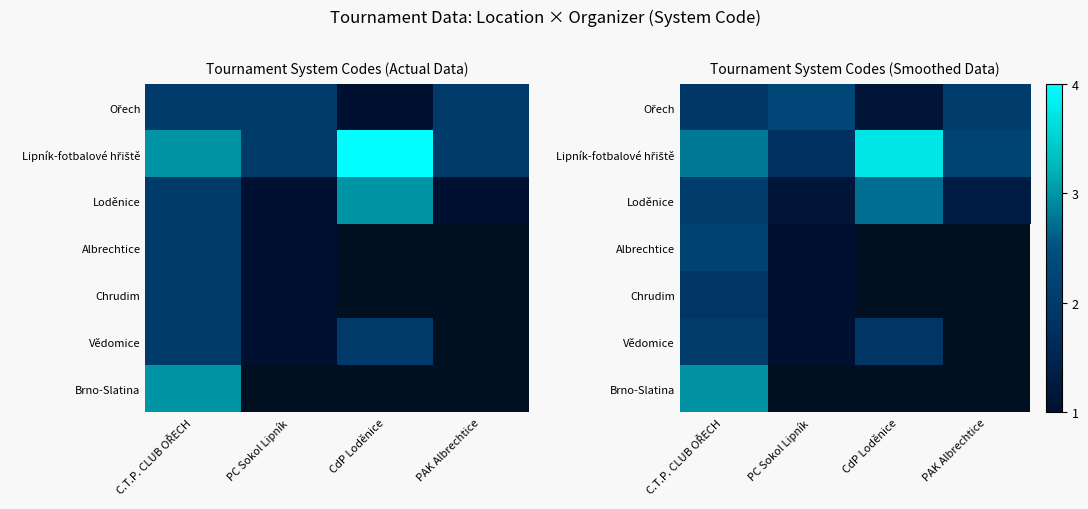

How many data points in Vědomice are less than 2?

2